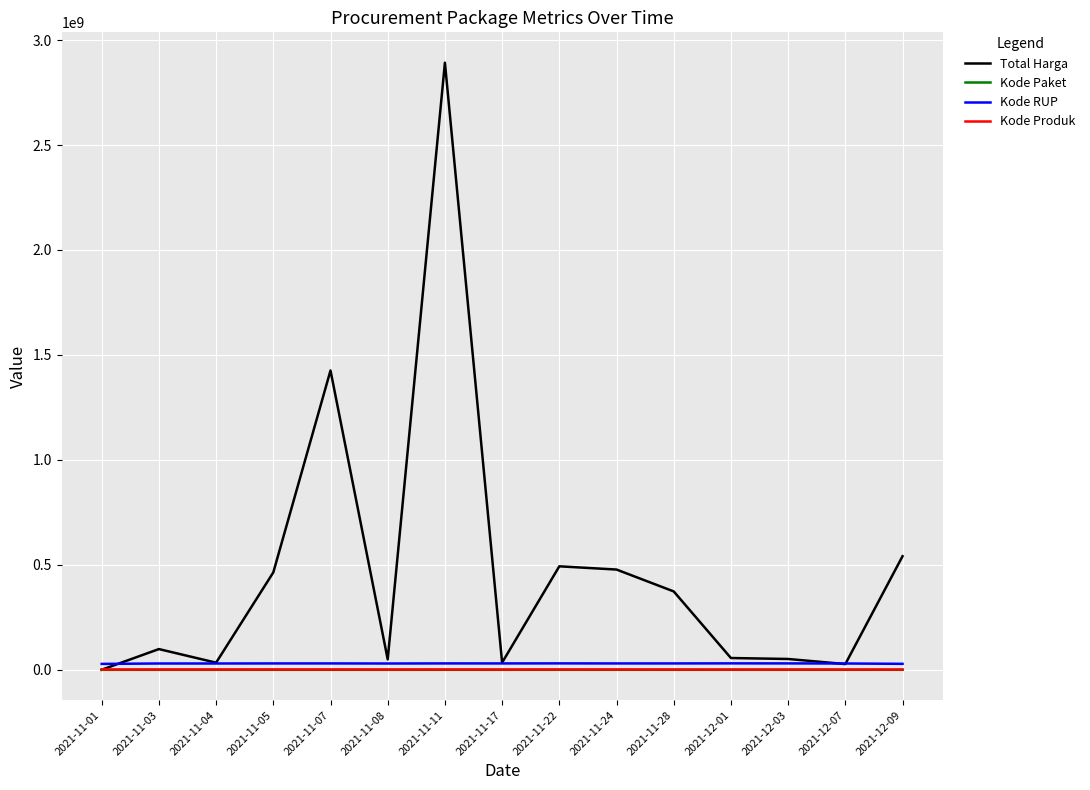

Which series has the largest total across all categories?

Total Harga